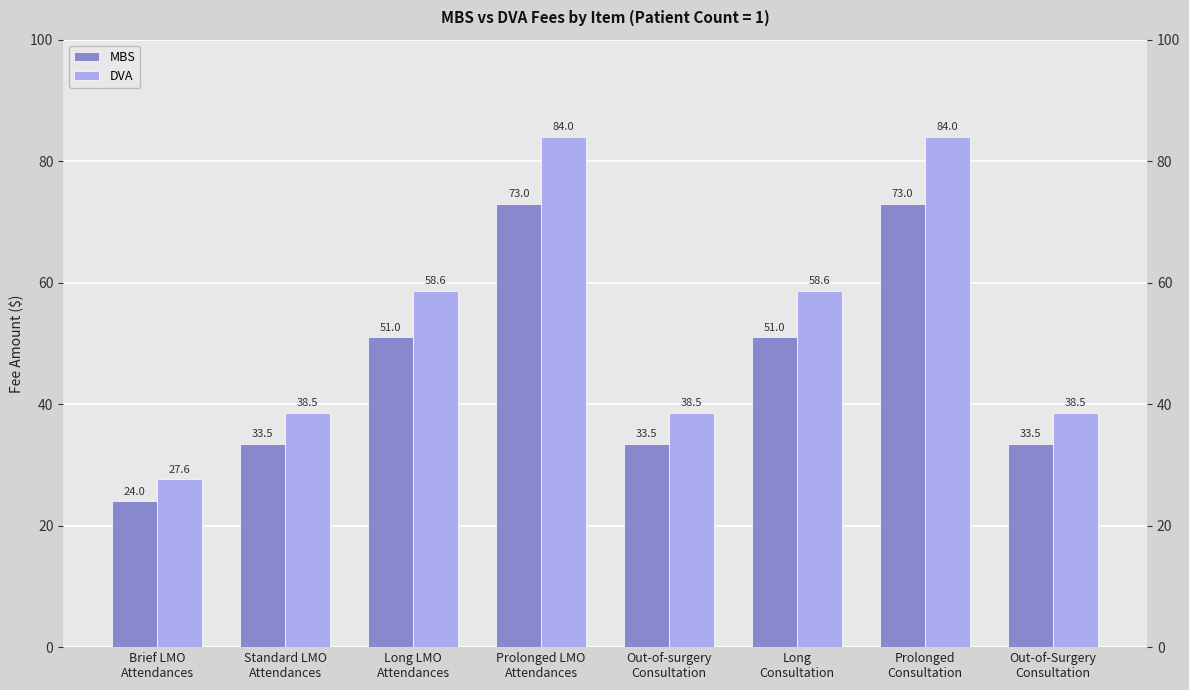

Where is MBS nearest to the value 48?

Long LMO
Attendances